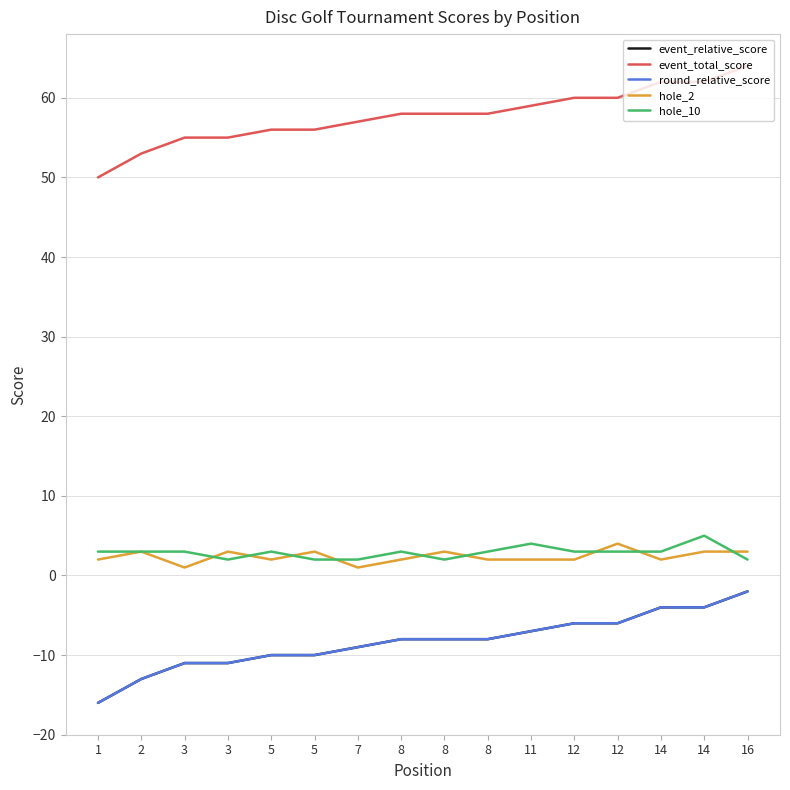

Read the hole_10 value at 11.

4